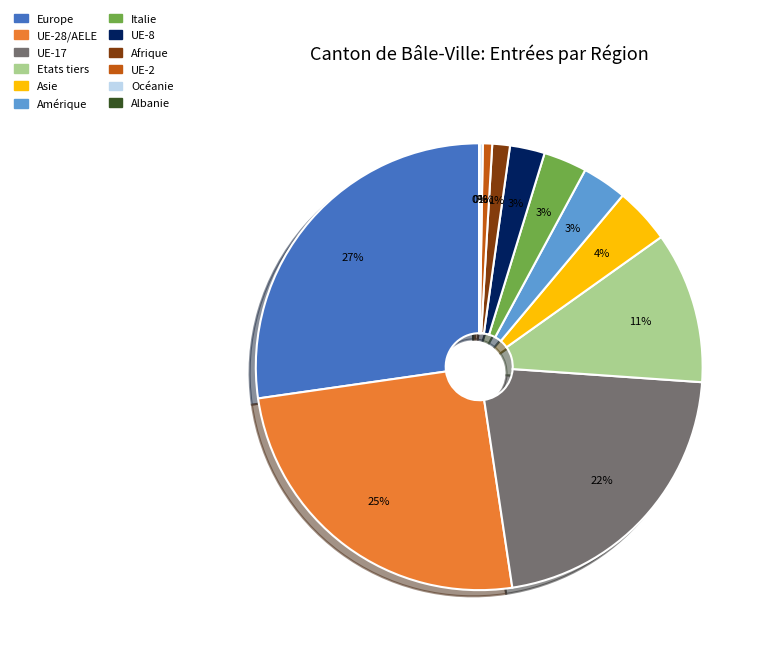

To the nearest percent, what is the difference between the largest and smallest slice percentages?

27%